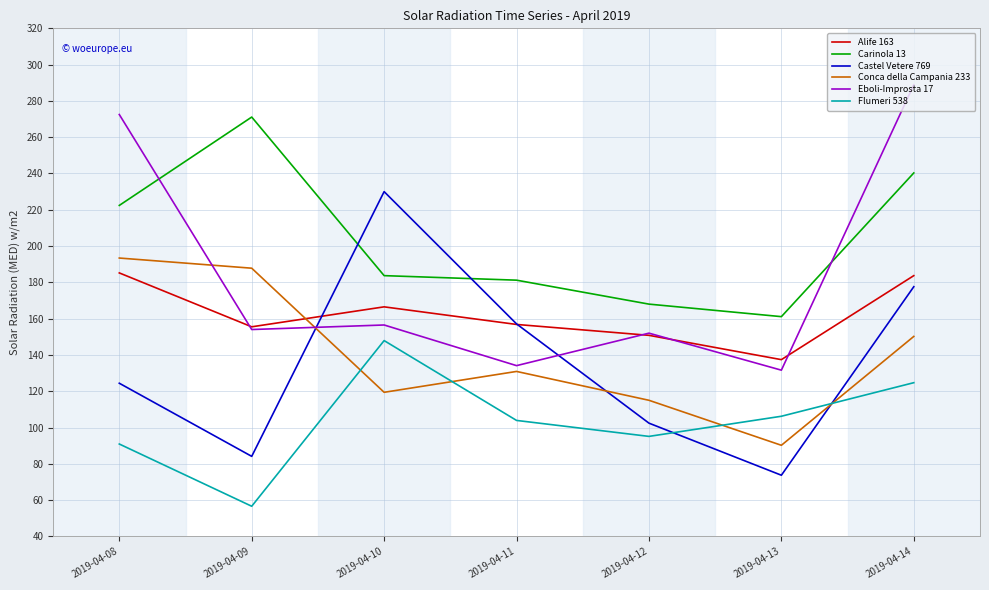

True or false: Alife 163 has more than 1 interior local peaks.

False